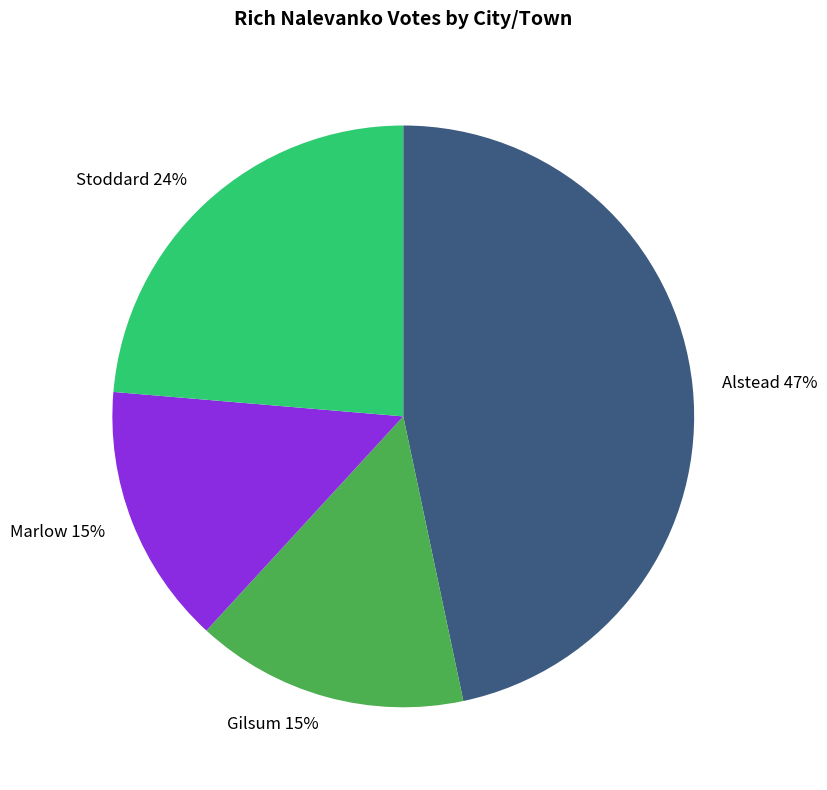

Which category has the biggest portion of the pie?

Alstead